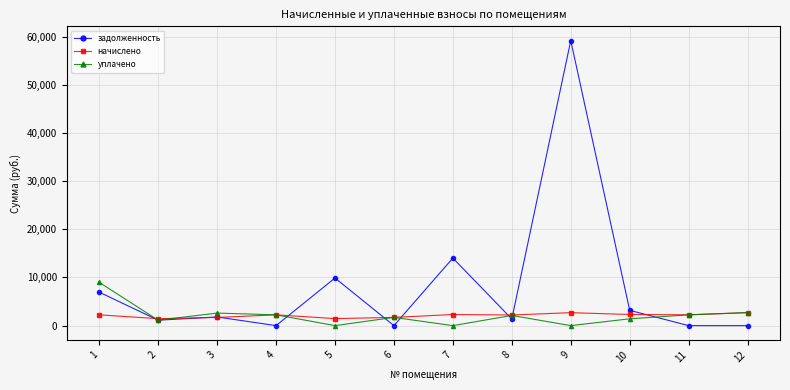

How many data points in задолженность are above 1797?

6